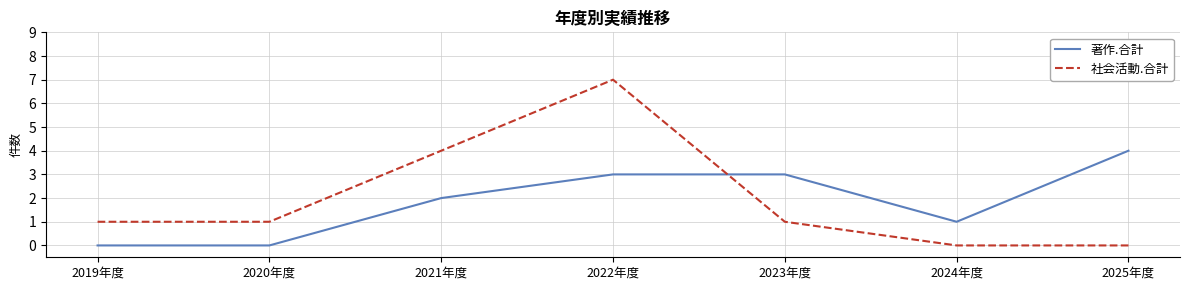

What is the total value across all series at 2021年度?

6